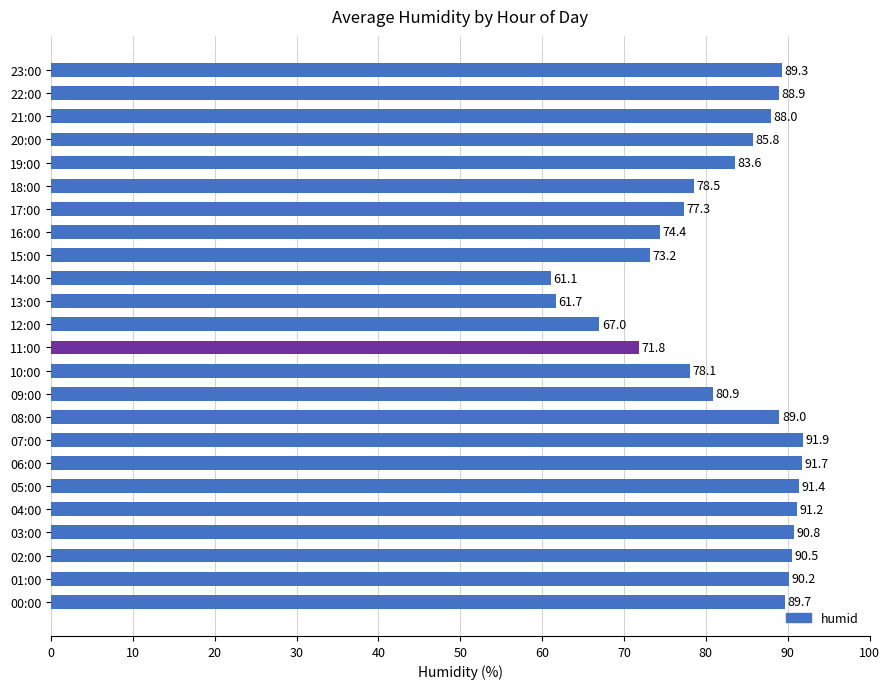

Reading top to bottom, what are all the values shown in this chart?

89.3	88.9	88.0	85.8	83.6	78.5	77.3	74.4	73.2	61.1	61.7	67.0	71.8	78.1	80.9	89.0	91.9	91.7	91.4	91.2	90.8	90.5	90.2	89.7